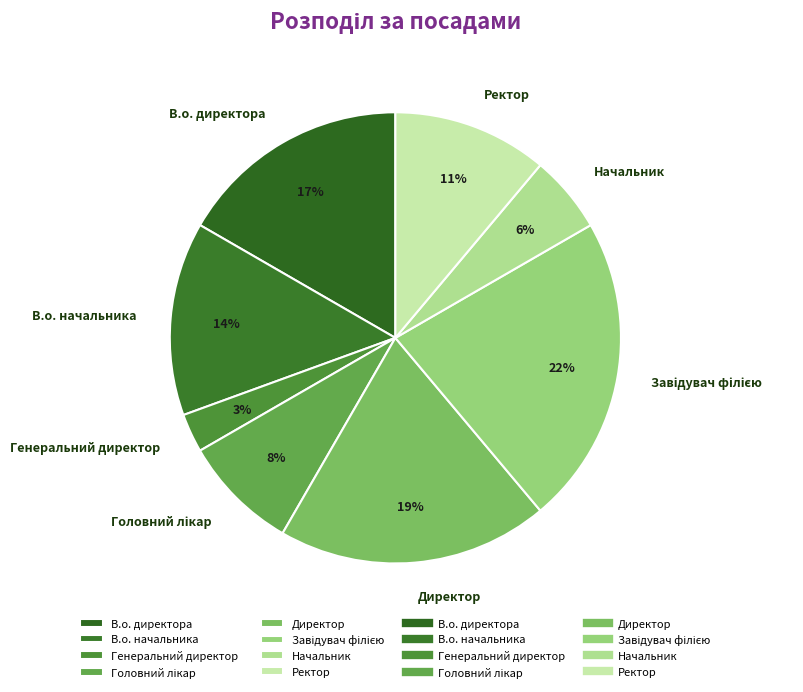

Which slice is the smallest?

Генеральний директор